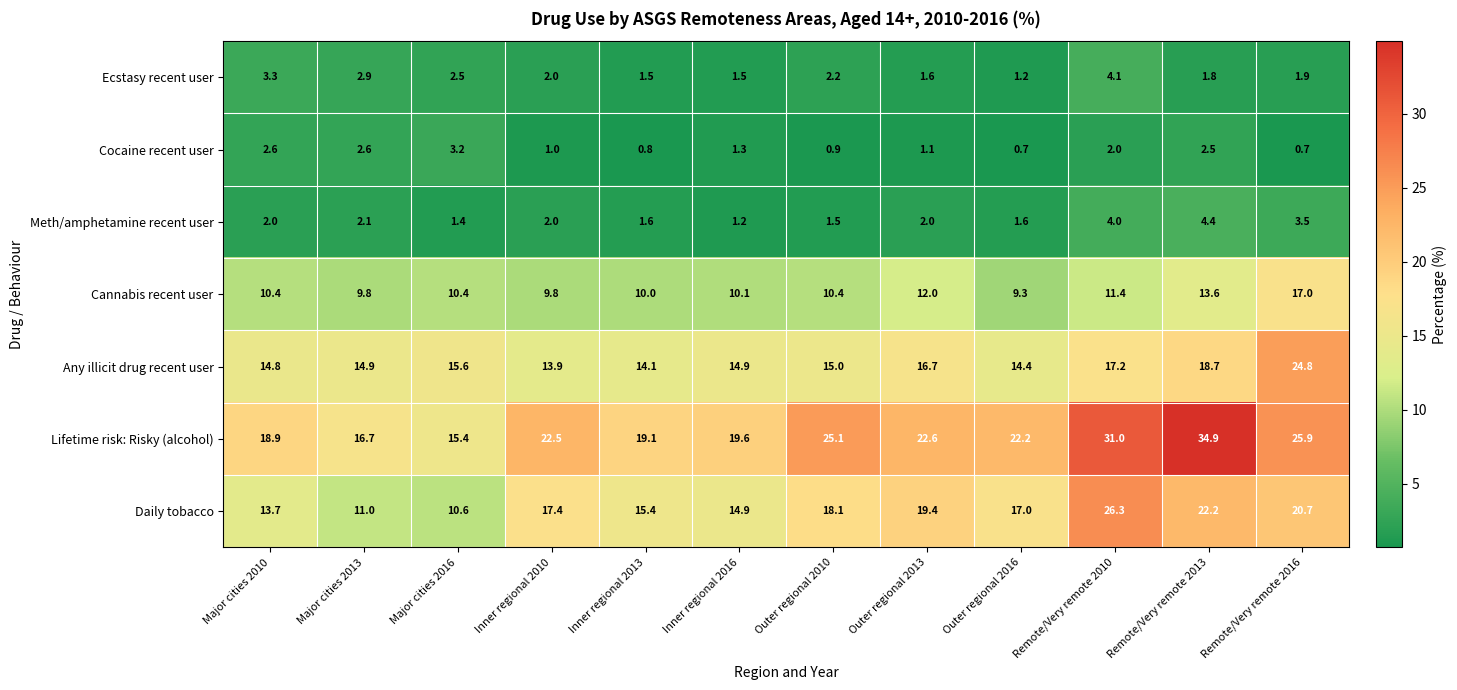

Is it true that Cocaine recent user equals 0.7 at Remote/Very remote 2016?

True